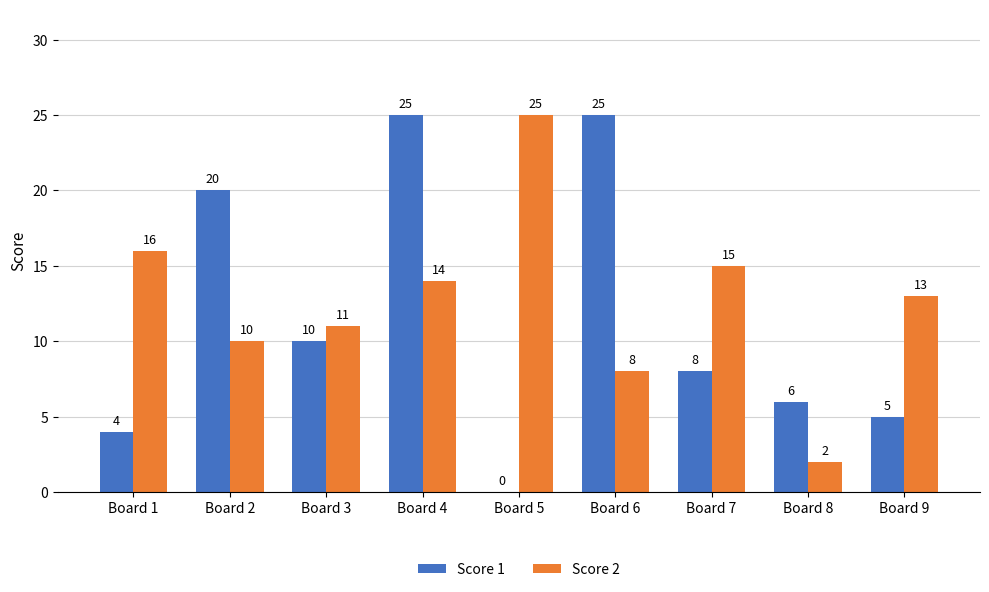

Between Board 1 and Board 2, which series saw the biggest shift?

Score 1